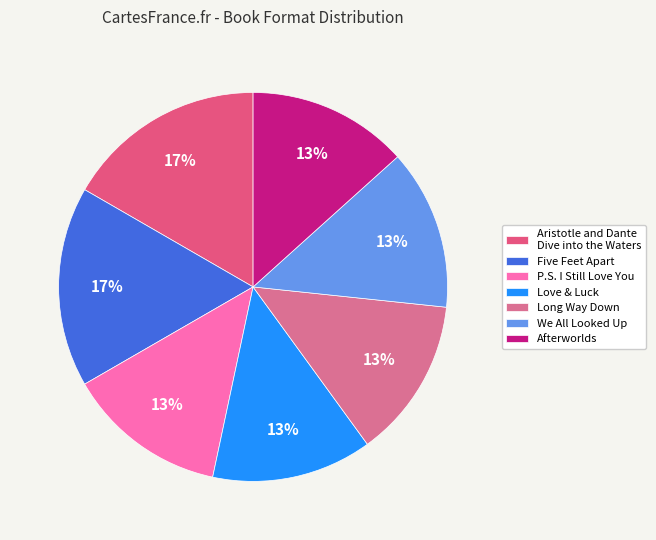

Is it true that Afterworlds is 13% of the pie?

True